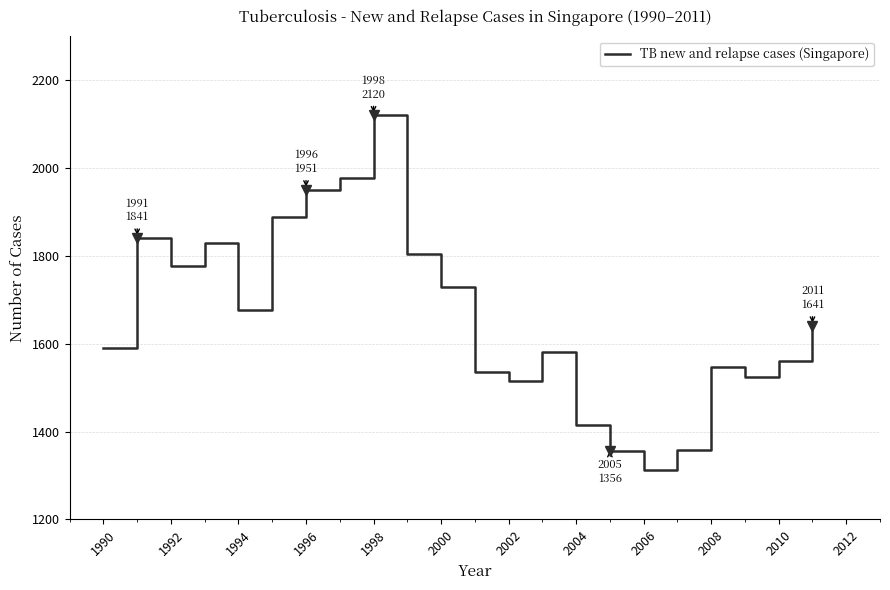

How many lines are shown in the chart?

1